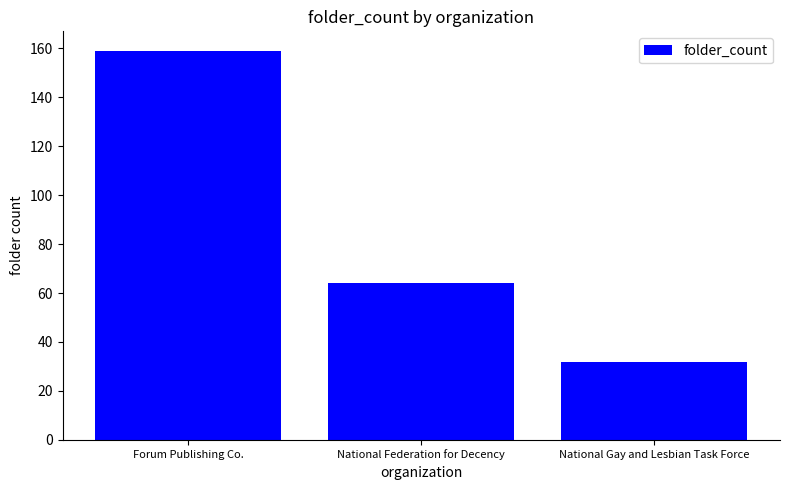

What is the minimum value shown in the chart?

32